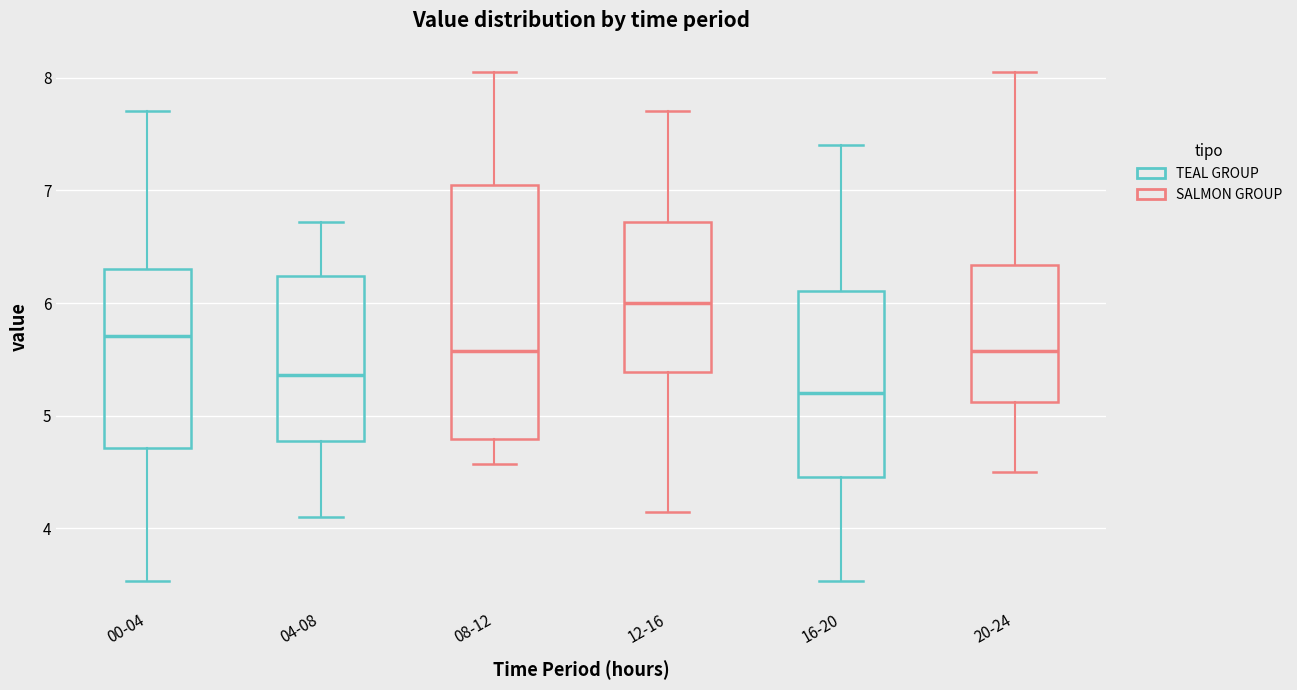

Reading left to right, read every box against the y-axis: the position of its median line, the range the box covers, and the ends of its whiskers. The values are not printed on the chart, so give them approximately, as read against the axis.

00-04: median 5.7, box 4.7 to 6.3, whiskers 3.5 to 7.7
04-08: median 5.4, box 4.8 to 6.2, whiskers 4.1 to 6.7
08-12: median 5.6, box 4.8 to 7.0, whiskers 4.6 to 8.1
12-16: median 6.0, box 5.4 to 6.7, whiskers 4.2 to 7.7
16-20: median 5.2, box 4.5 to 6.1, whiskers 3.5 to 7.4
20-24: median 5.6, box 5.1 to 6.3, whiskers 4.5 to 8.1